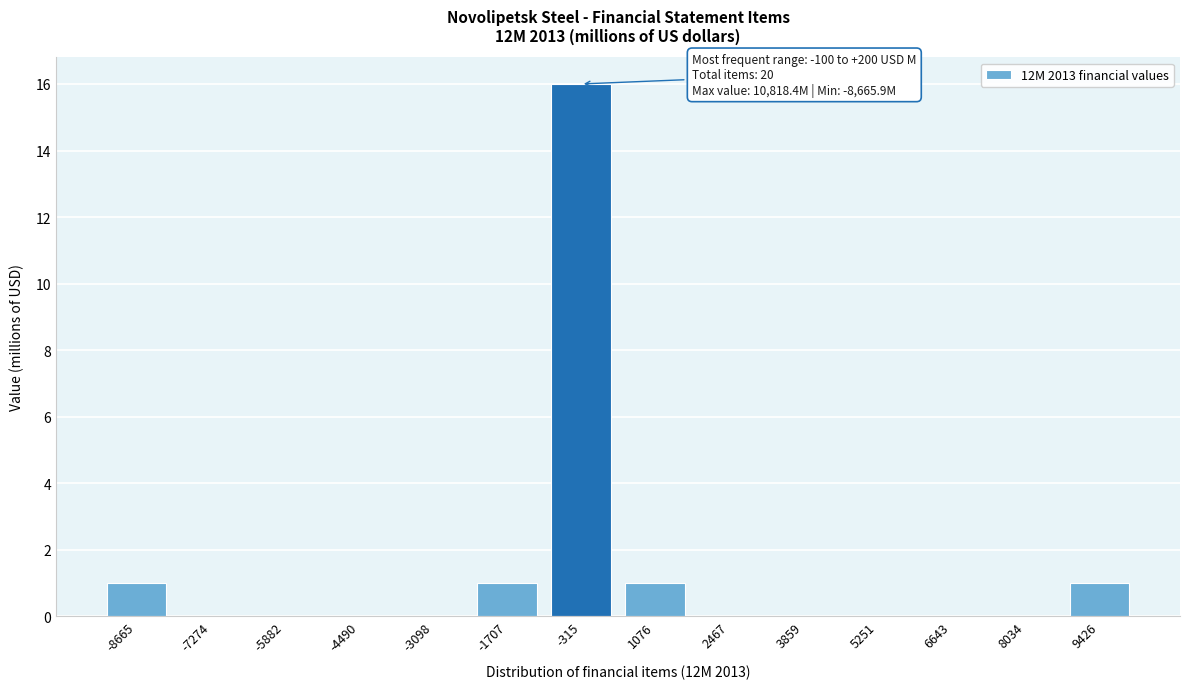

Reading left to right, transcribe all the data shown in this chart.

-8665=1	-7274=0	-5882=0	-4490=0	-3098=0	-1707=1	-315=16	1076=1	2467=0	3859=0	5251=0	6643=0	8034=0	9426=1